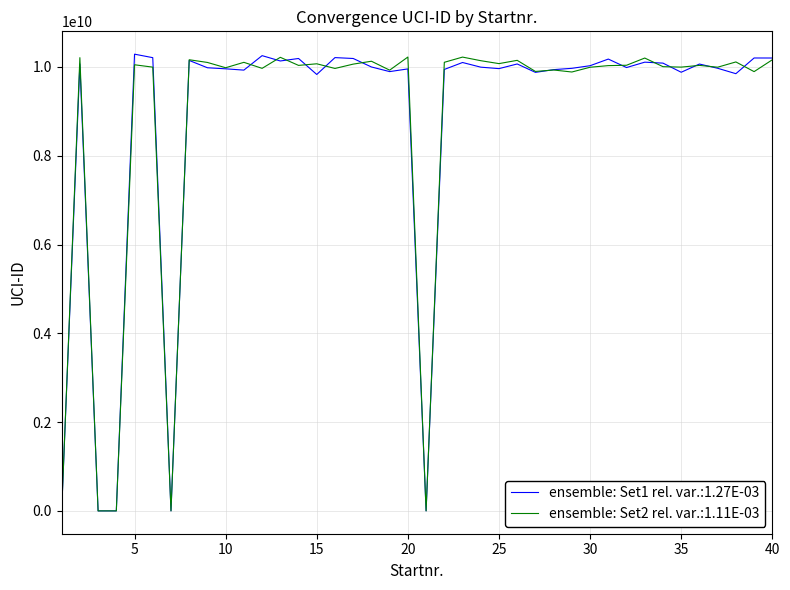

What is the greatest value displayed?

10288011680.6